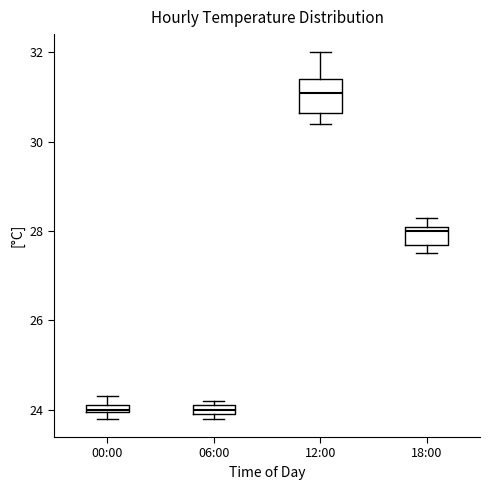

Where is the upper edge of the box for 00:00 on the y-axis? The values are not printed on the chart, so give them approximately, as read against the axis.

24.2